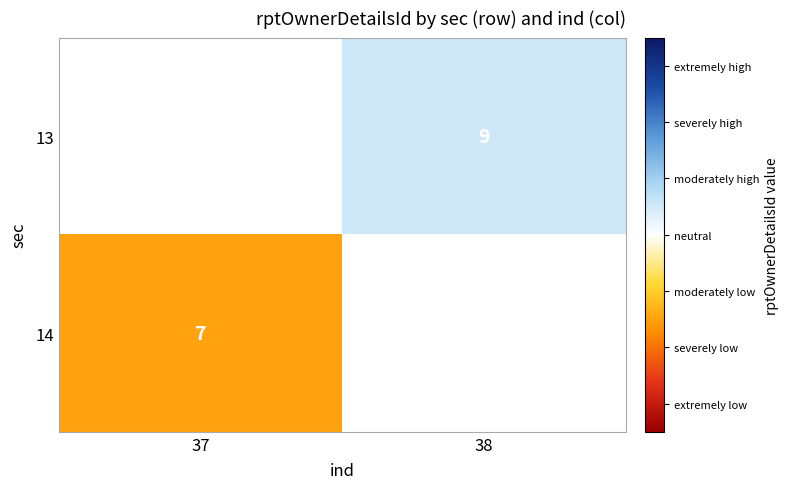

Which label corresponds to the largest value in the chart?

38